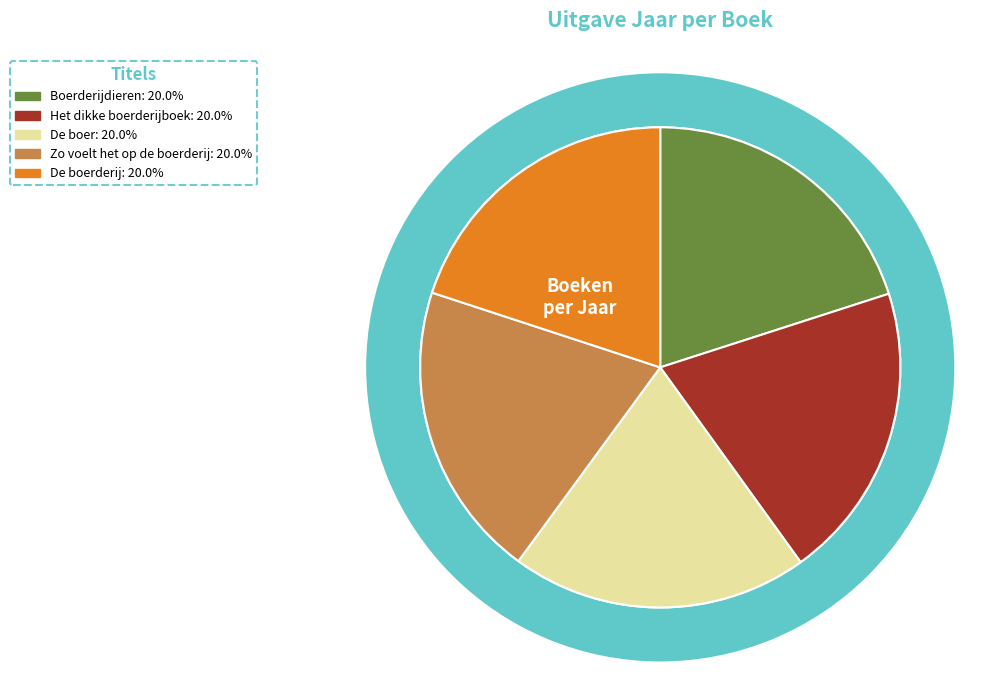

Is there a majority slice in this chart?

No